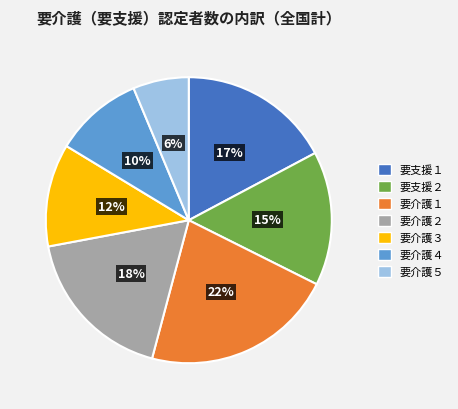

Does 要介護３ represent more than half of the total?

No